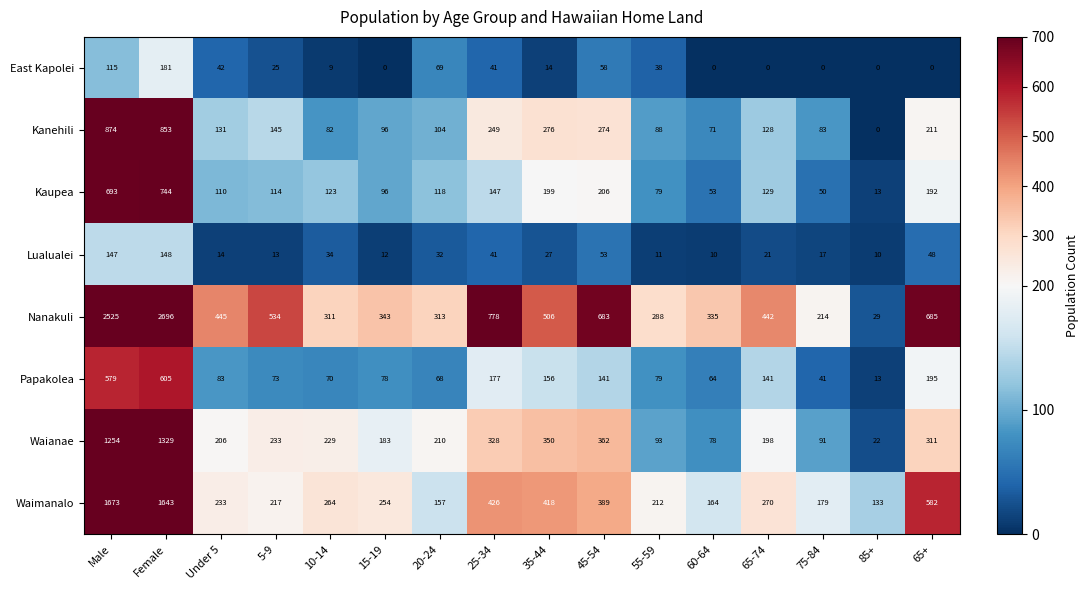

Which series has the widest spread of values?

Nanakuli